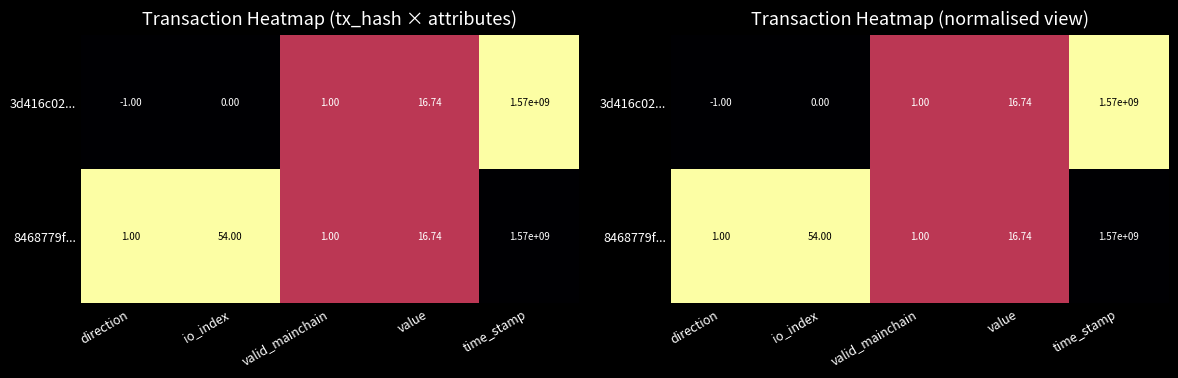

At how many categories does at least one series exceed 0?

5